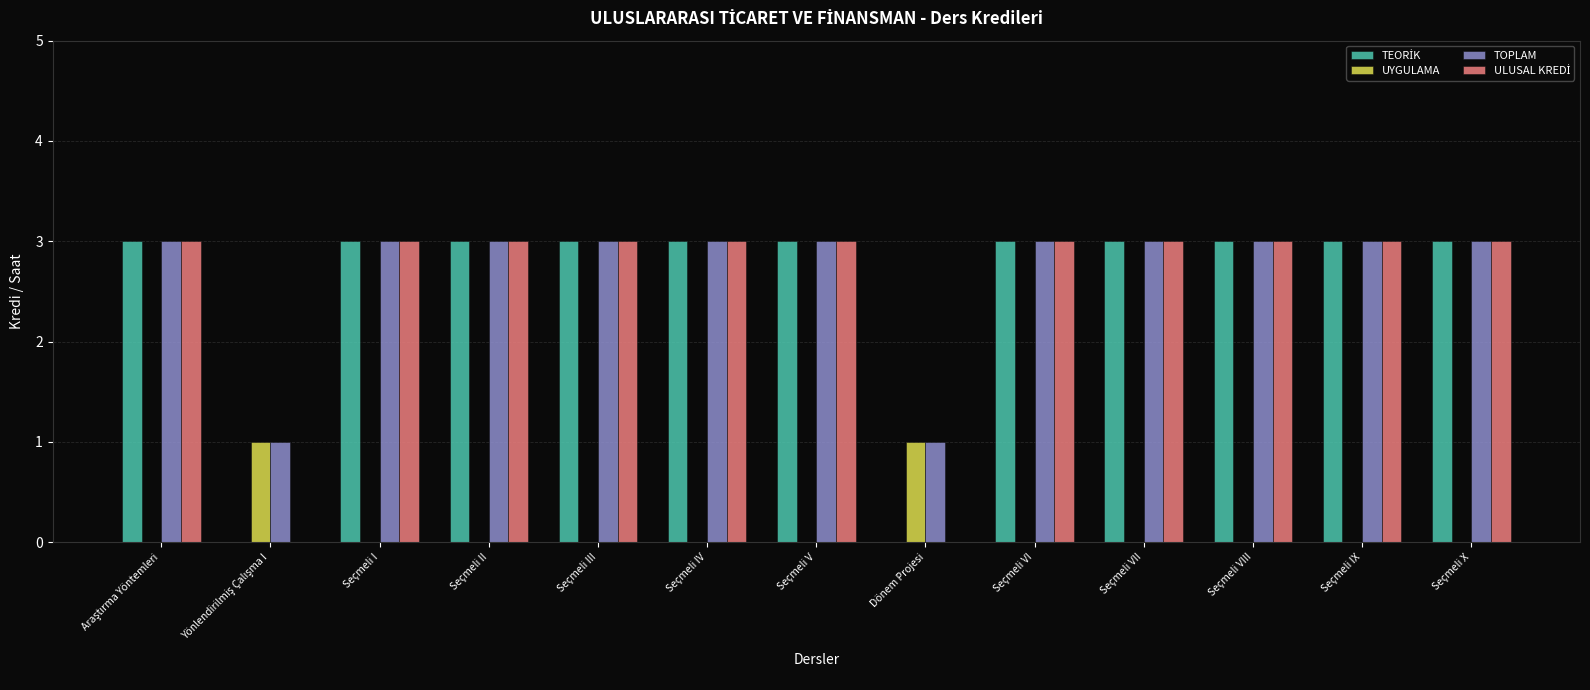

The TOPLAM series shows 3 at Seçmeli V. True or false?

True